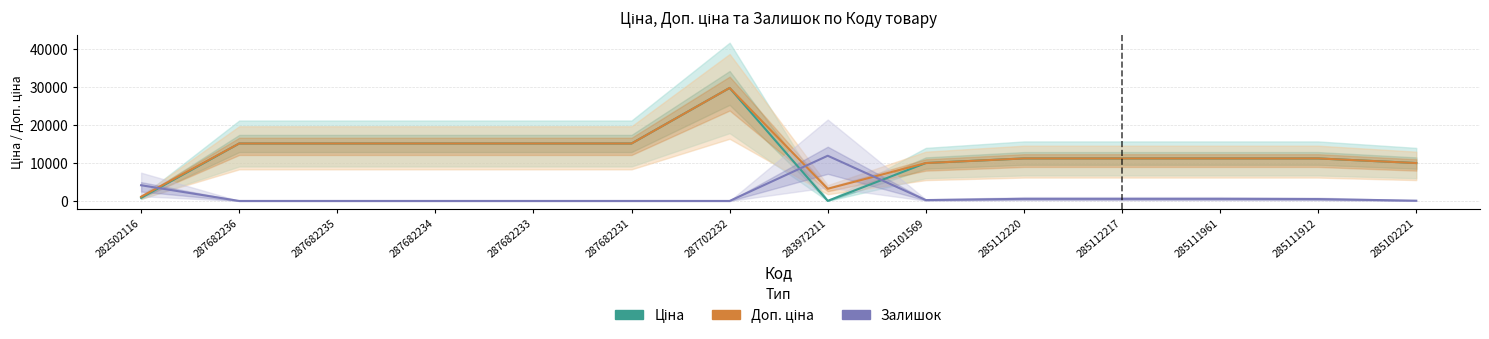

At which category is the sum across all series the highest?

287702232